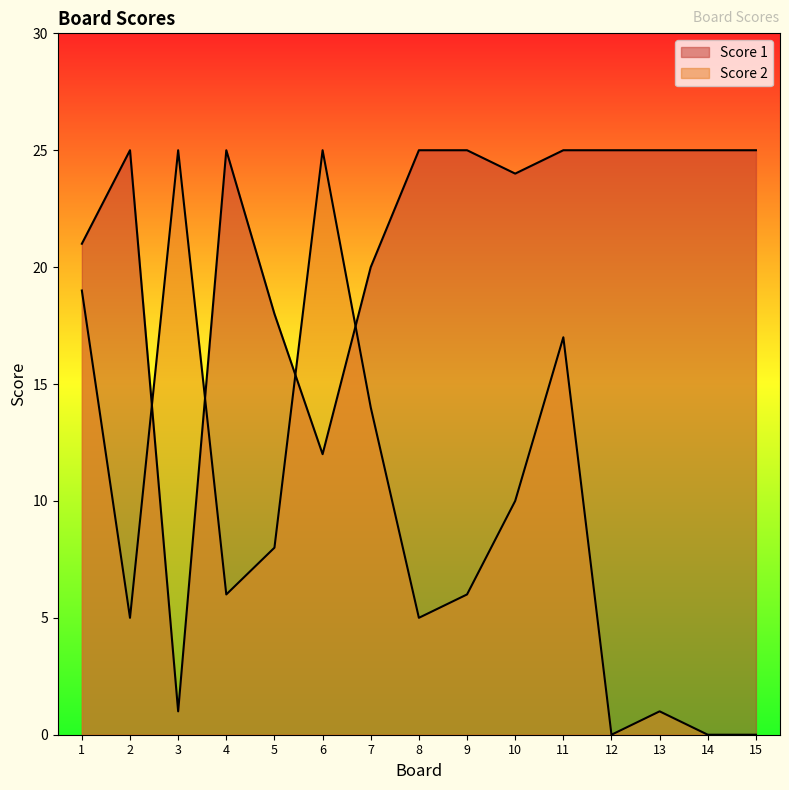

How many interior local peaks does the Score 2 series have?

4